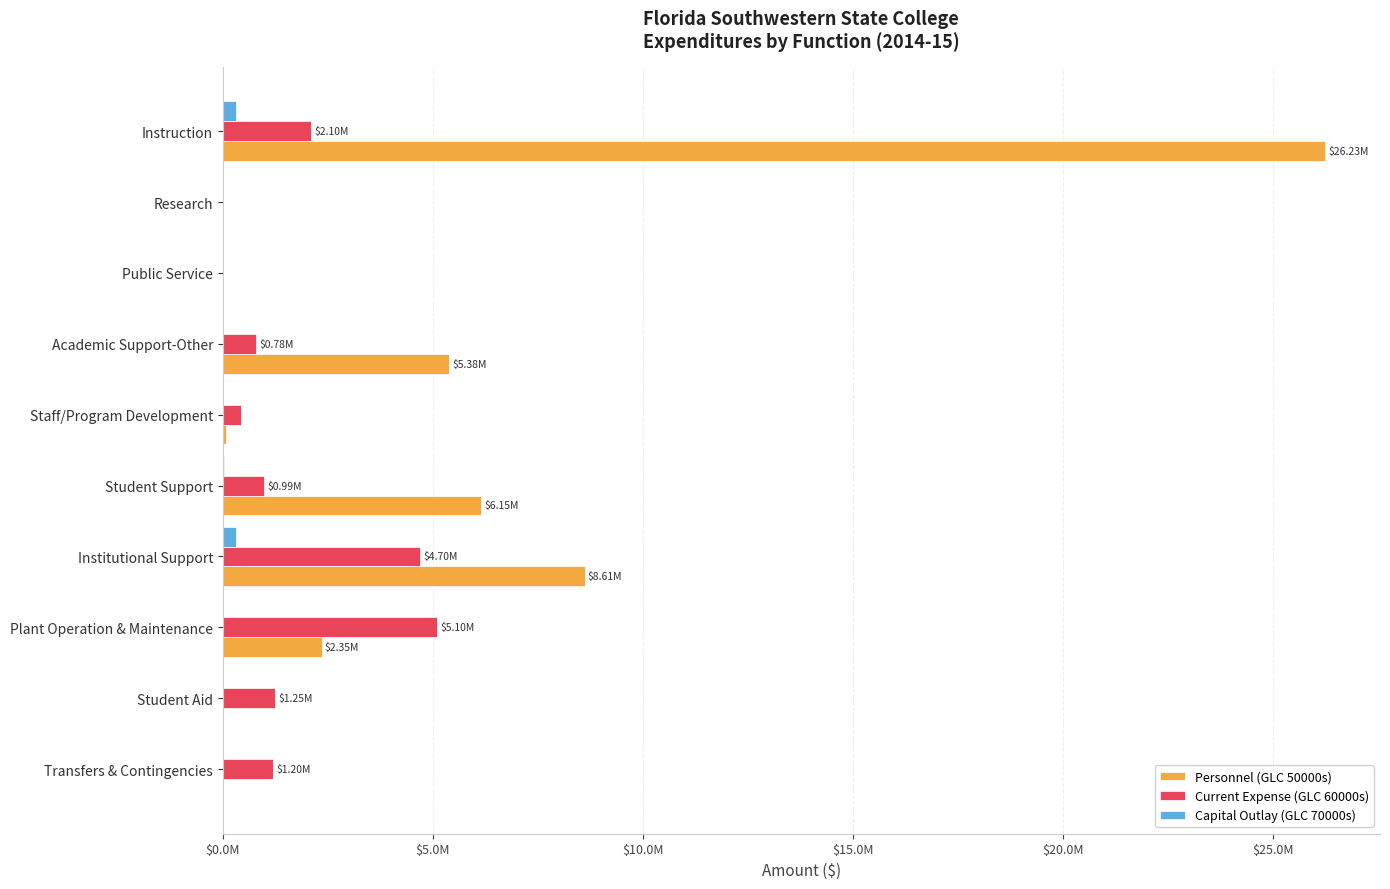

What are all the series names shown in the legend?

Personnel (GLC 50000s), Current Expense (GLC 60000s), Capital Outlay (GLC 70000s)